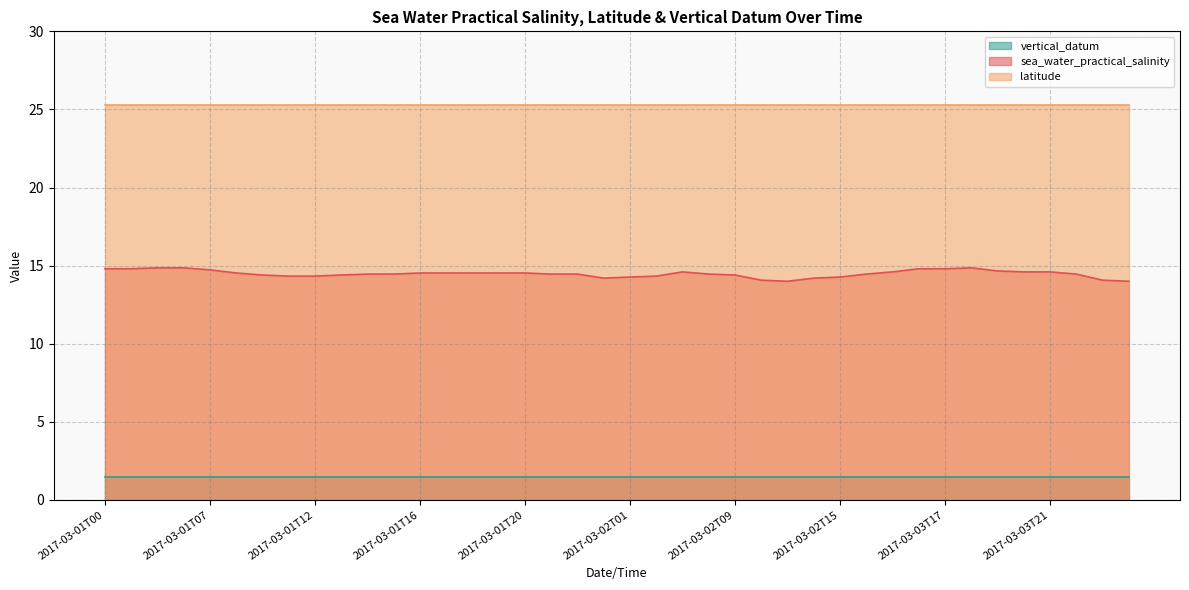

The sea_water_practical_salinity series shows 18.9 at 2017-03-01T16. True or false?

False